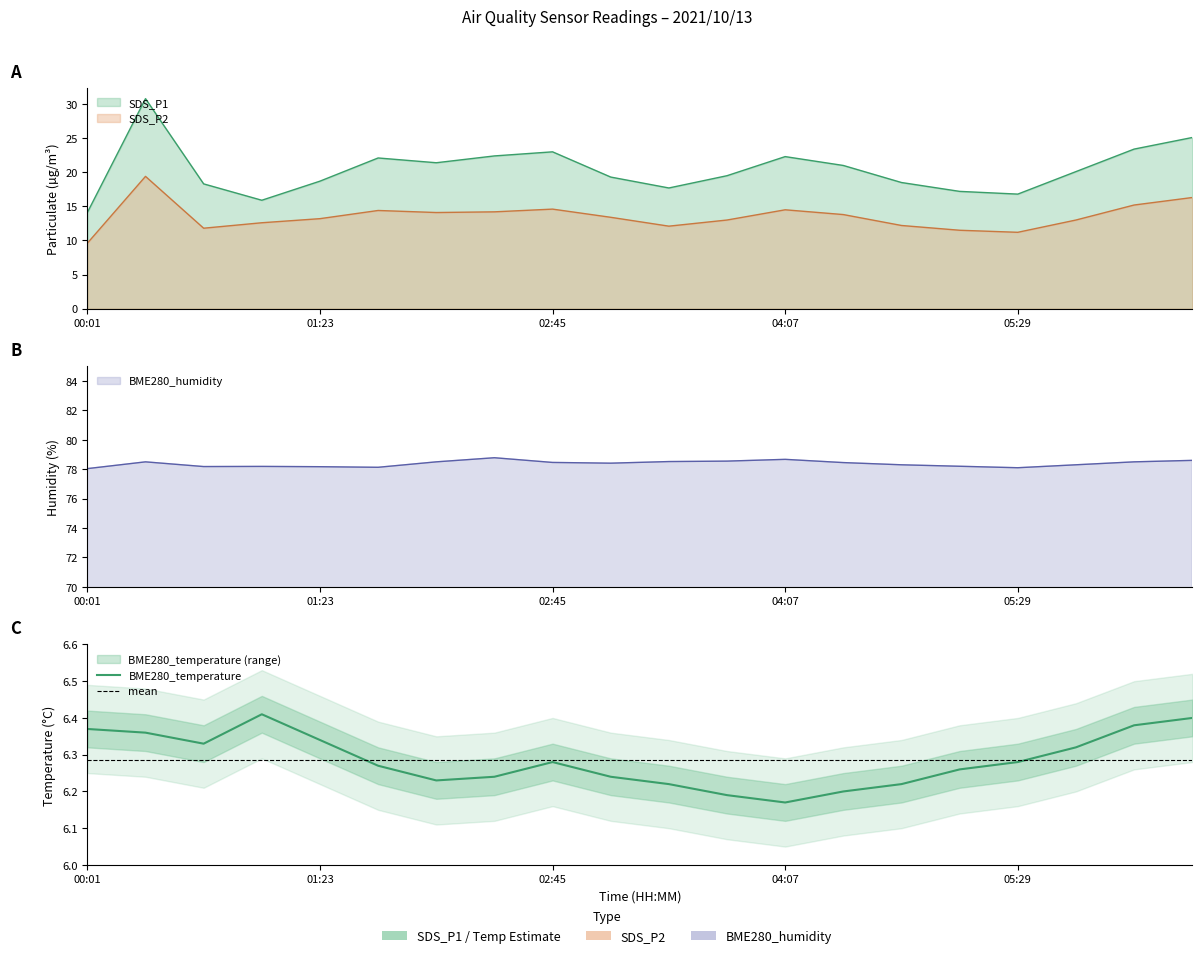

What position from the right is 02:25?

13